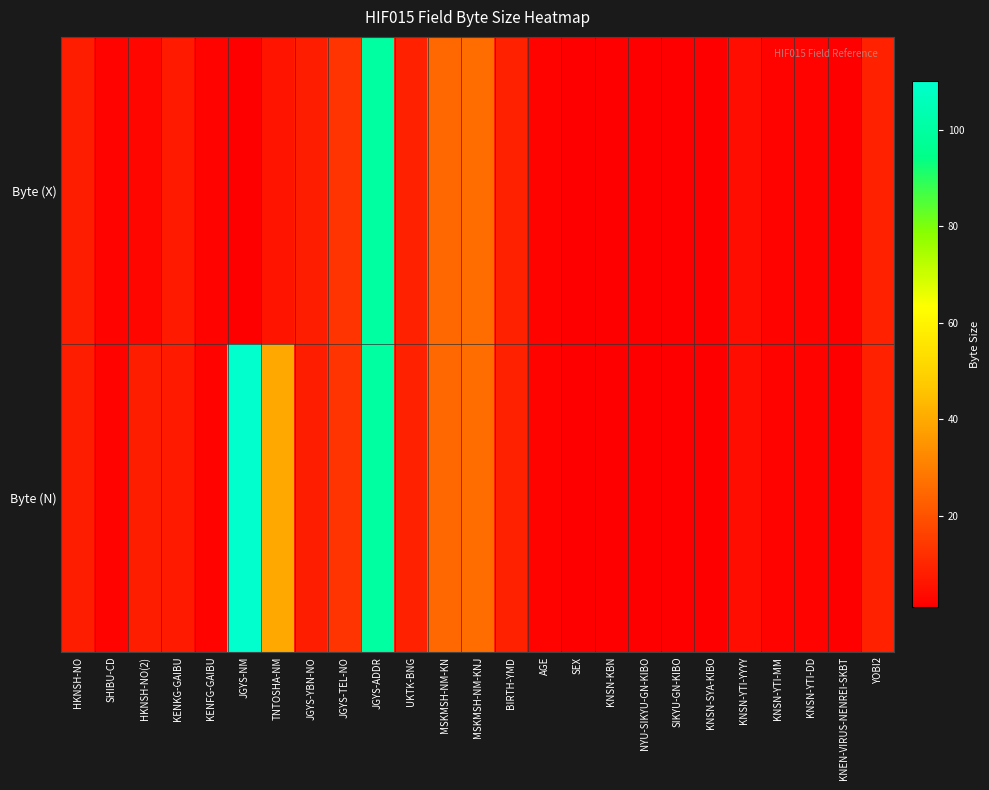

Which label corresponds to the largest value in the chart?

JGYS-NM